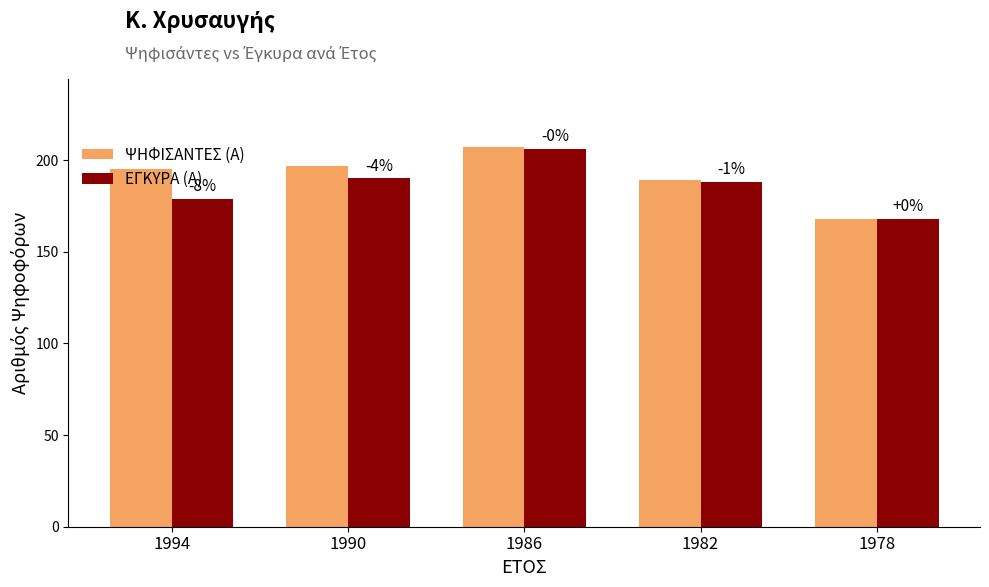

At which category is the sum across all series the highest?

1986